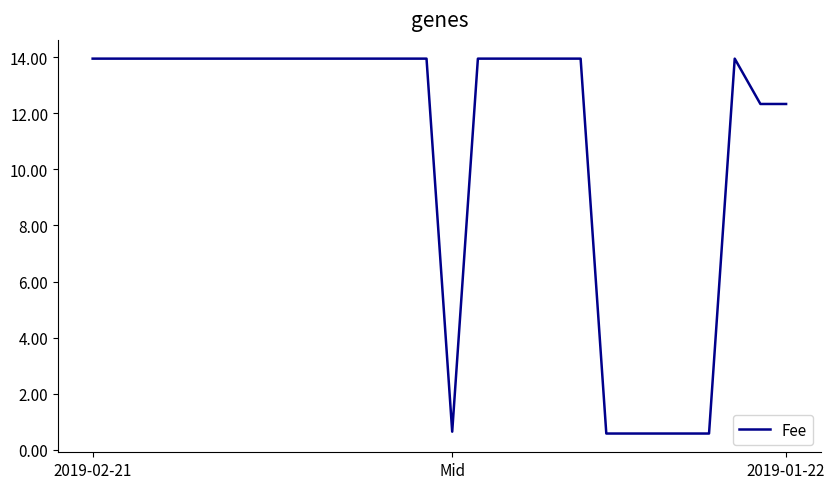

What is the minimum value shown in the chart?

0.6